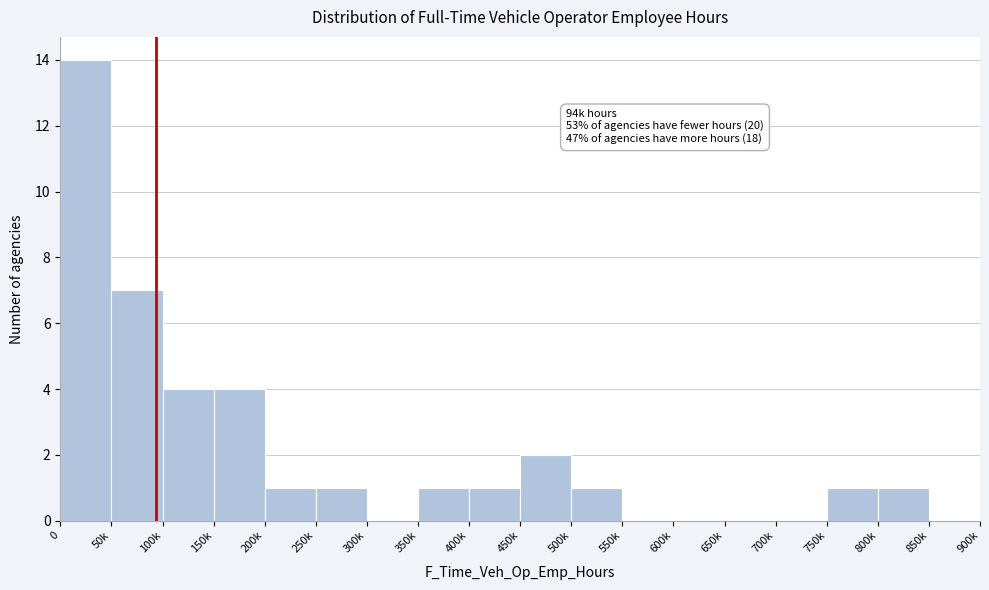

What is the change in value from 0 to 800k?

-13